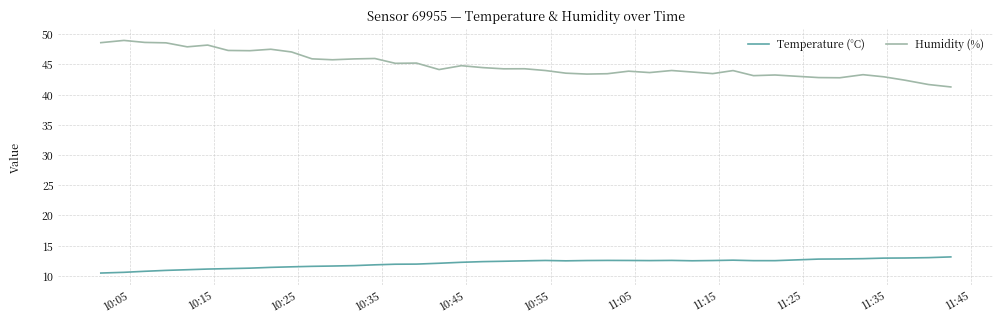

Which series has the largest total across all categories?

Humidity (%)